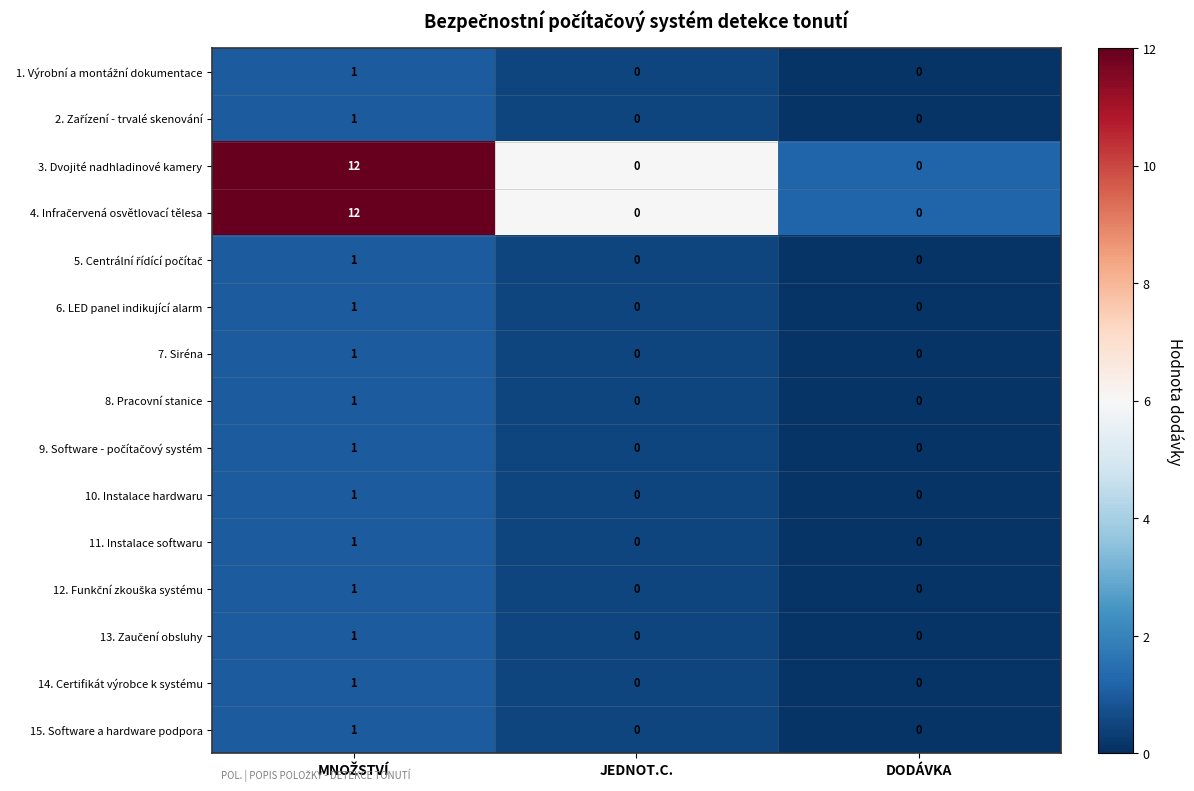

What is the maximum value shown in the chart?

12